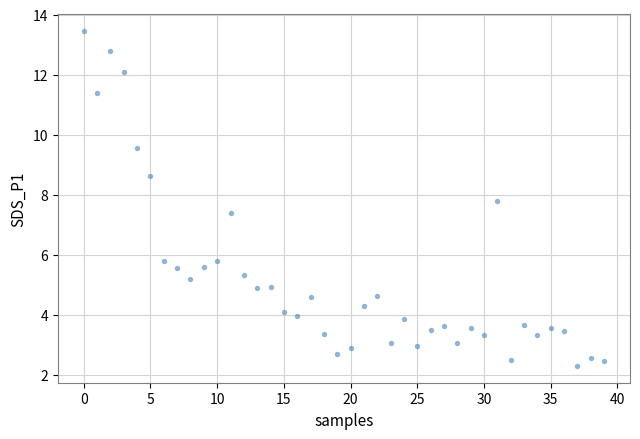

What Y value in the scatter plot is closest to 7?

7.4